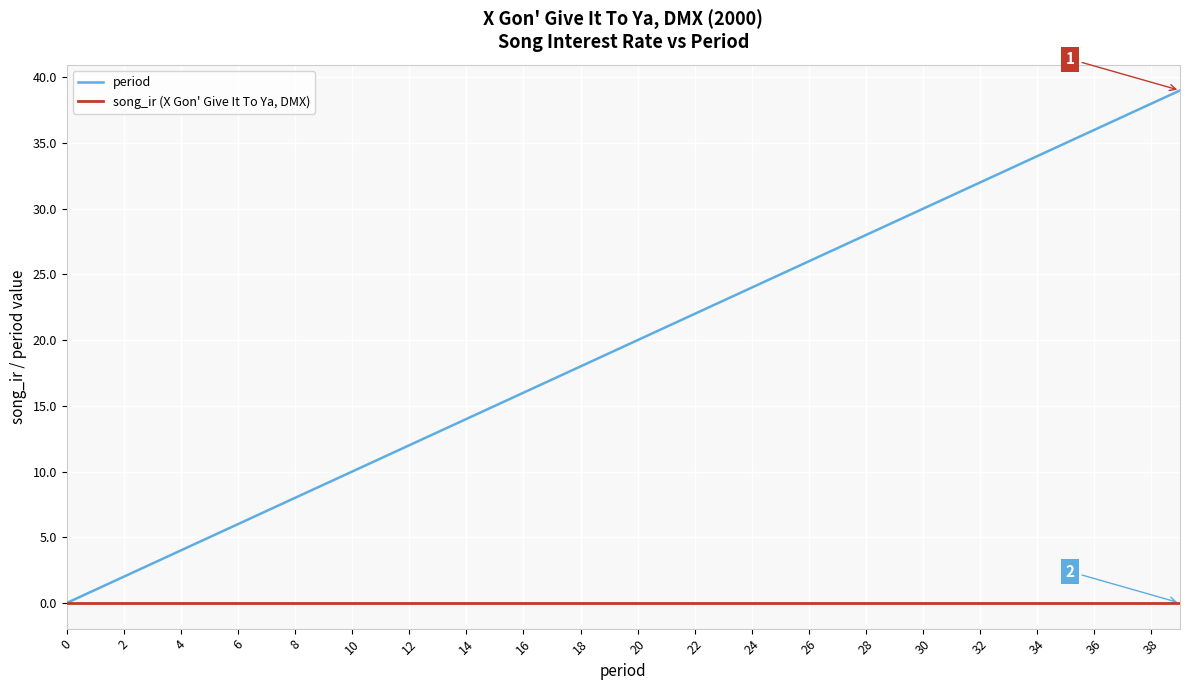

Which series has the largest total across all categories?

period